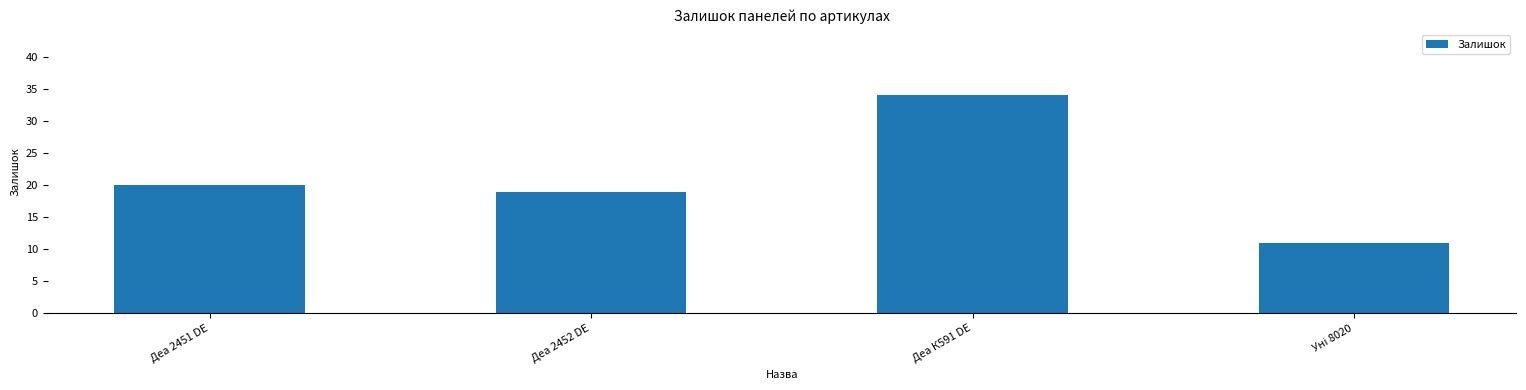

Which has a higher value, Деа К591 DE or Деа 2452 DE?

Деа К591 DE